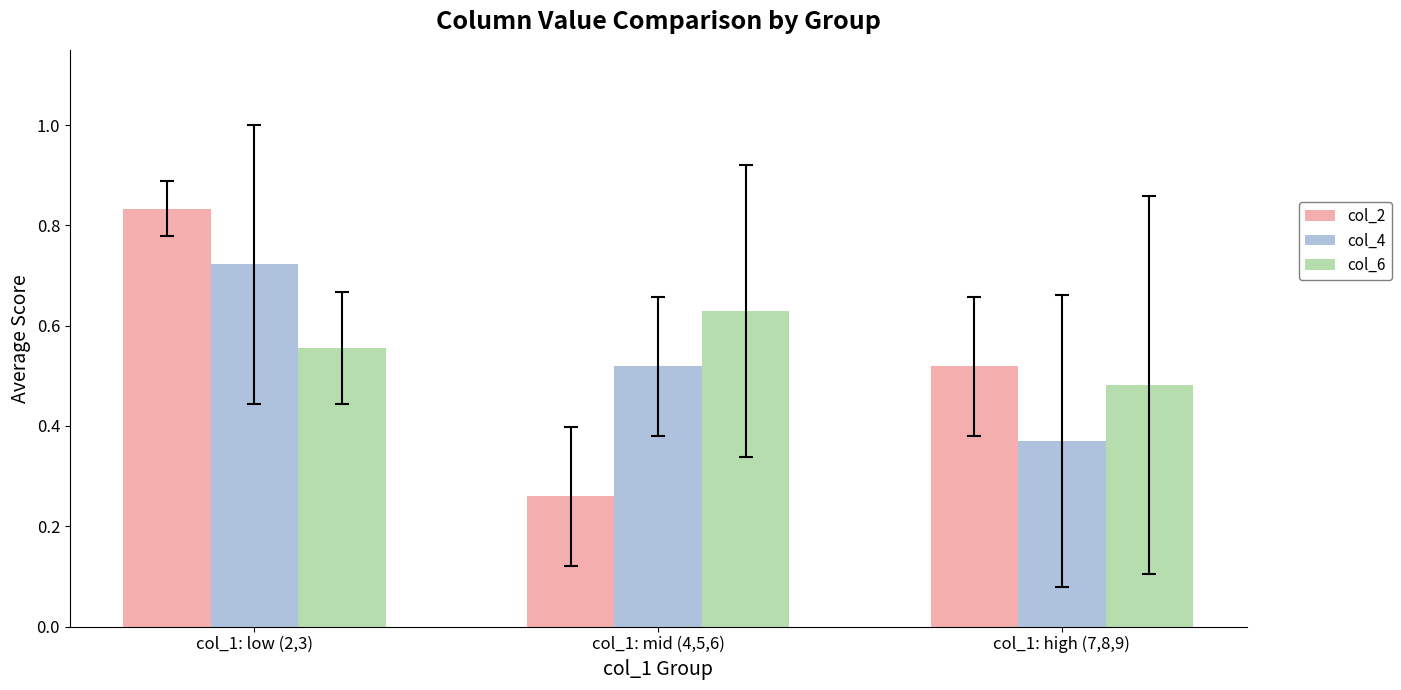

At which label does col_2 reach its minimum?

col_1: mid (4,5,6)